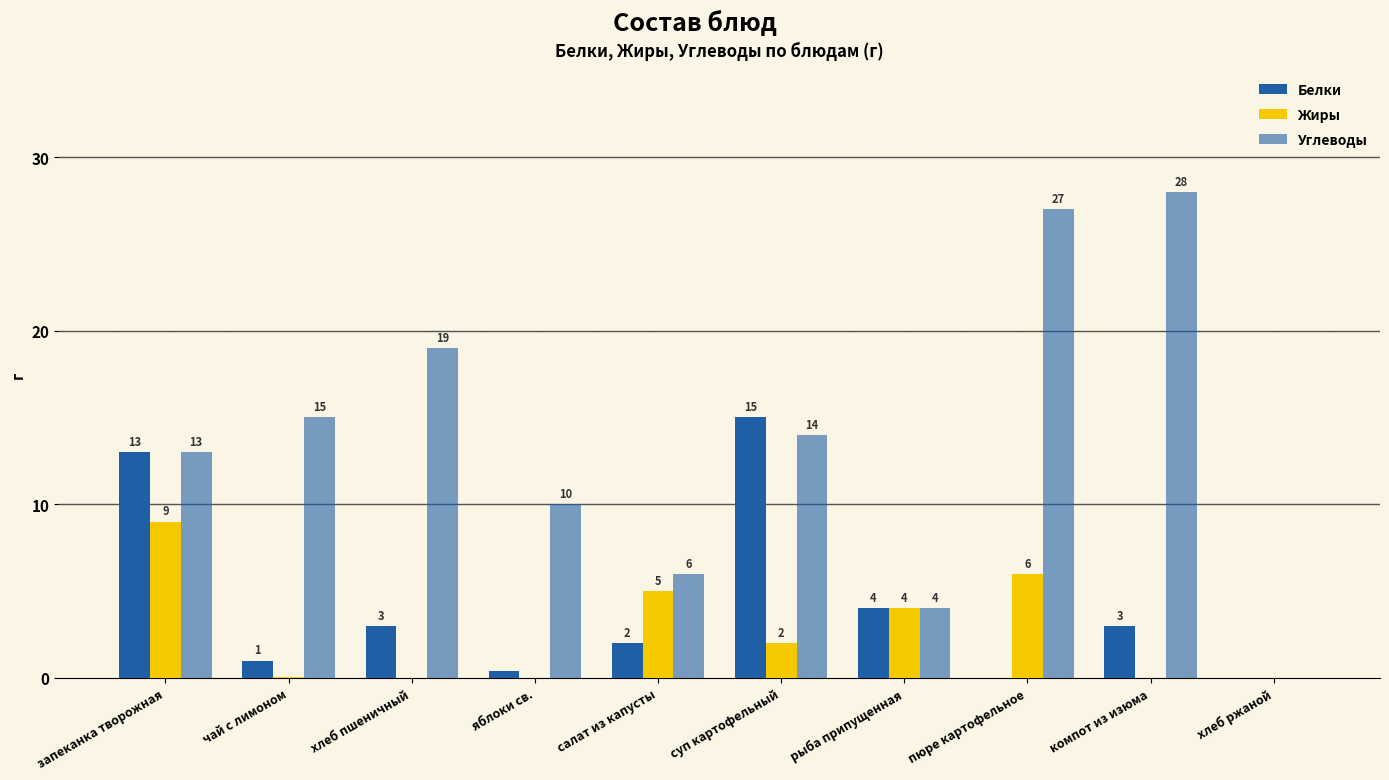

Where does the Жиры series first go above 2?

запеканка творожная